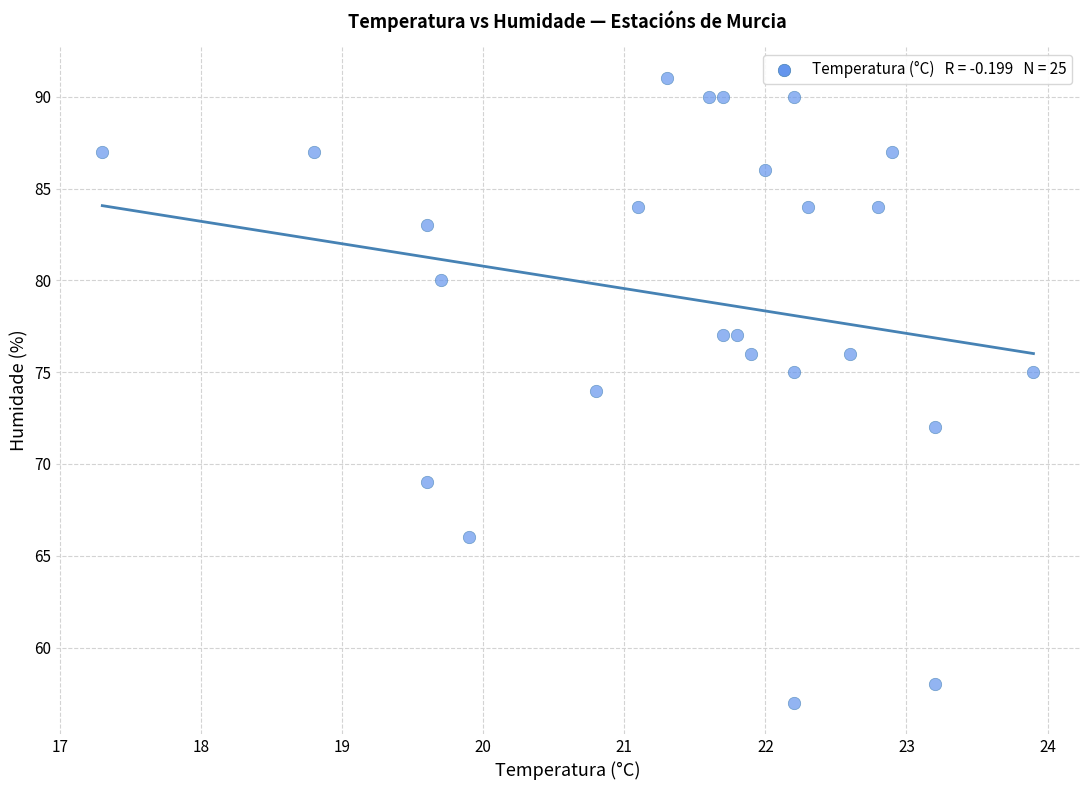

What is the range of Y values (max minus min)?

34